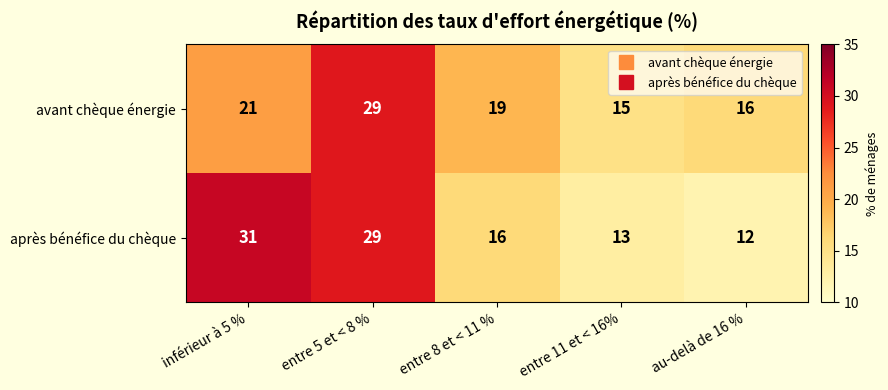

Where does the après bénéfice du chèque series first go above 16?

inférieur à 5 %